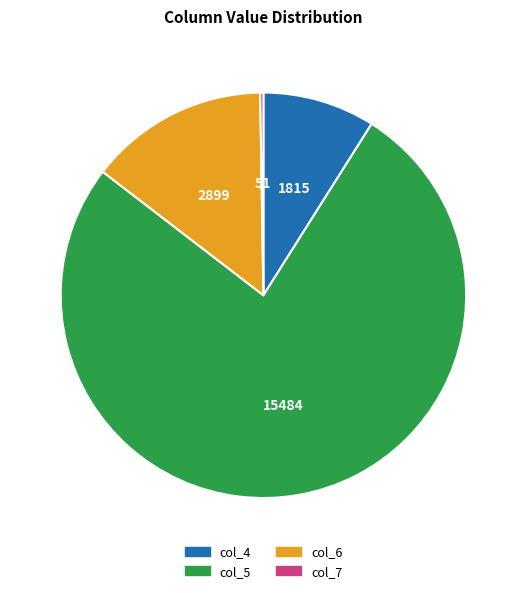

Is there a majority slice in this chart?

Yes